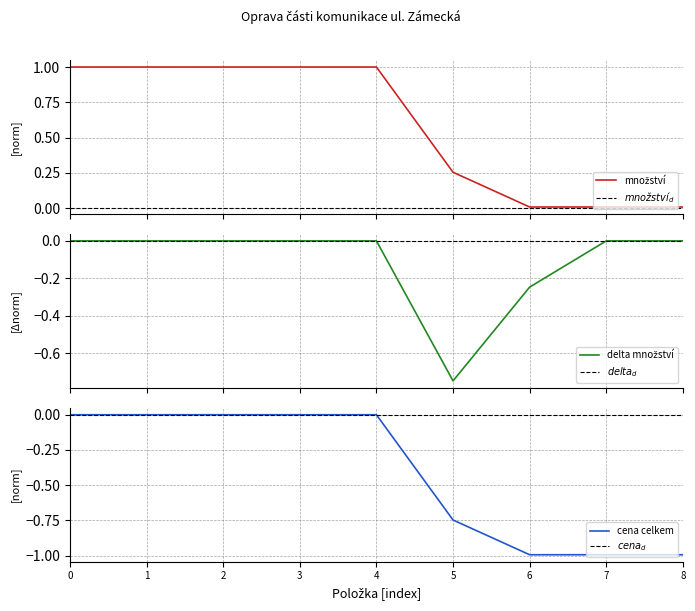

What is the average value?

0.6